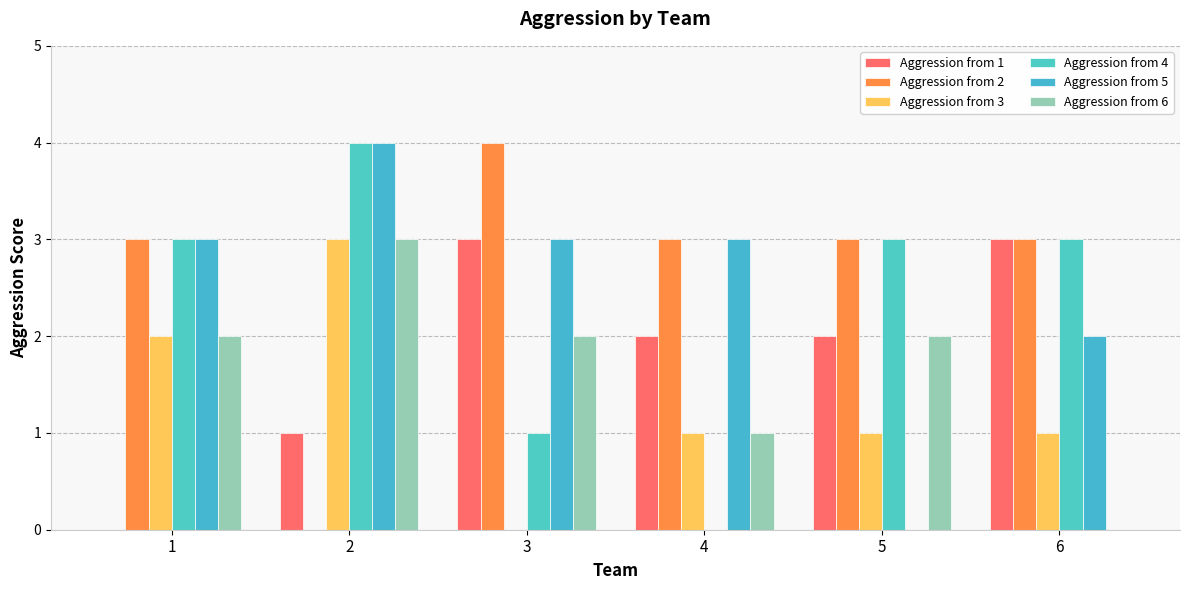

True or false: Aggression from 4 has a value of 4 at 1.

False